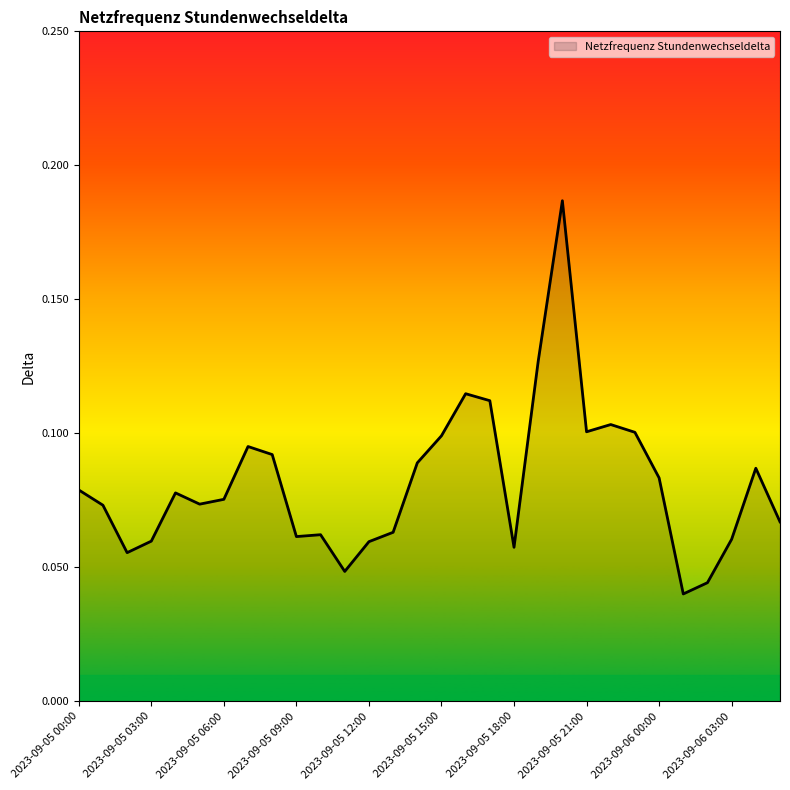

Reading left to right, what are all the values shown in this chart?

0.1	0.1	0.1	0.1	0.1	0.1	0.1	0.1	0.1	0.1	0.1	0.0	0.1	0.1	0.1	0.1	0.1	0.1	0.1	0.1	0.2	0.1	0.1	0.1	0.1	0.0	0.0	0.1	0.1	0.1